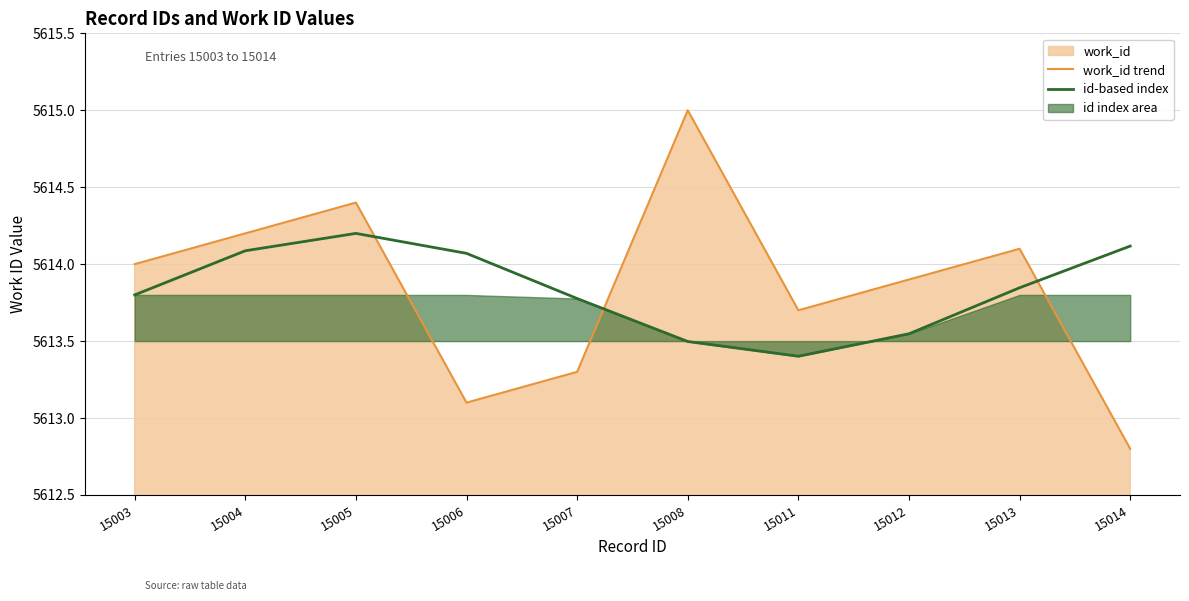

Which has a higher value, 15011 or 15004?

15004